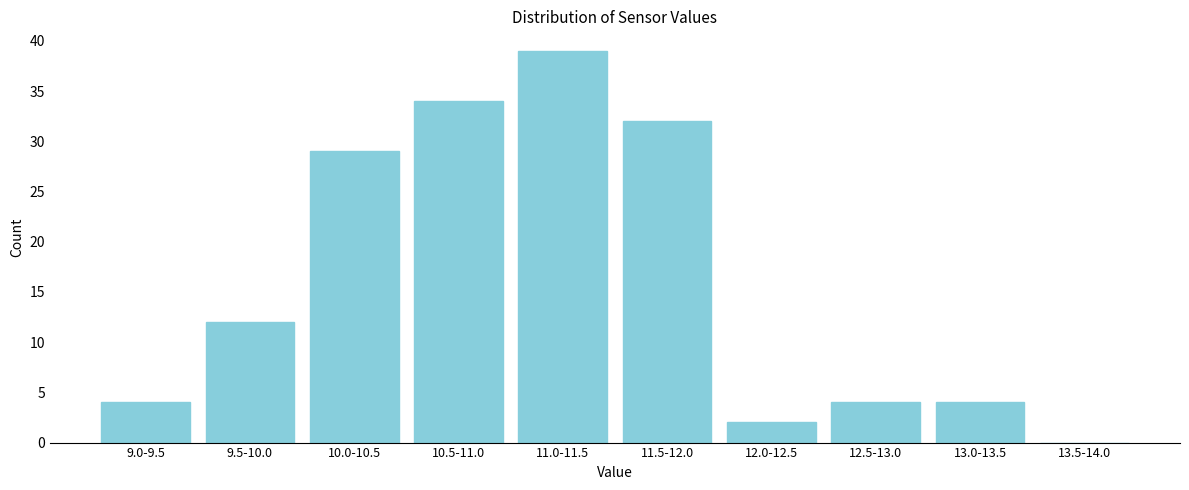

Reading left to right, transcribe all the data shown in this chart.

9.0-9.5=4	9.5-10.0=12	10.0-10.5=29	10.5-11.0=34	11.0-11.5=39	11.5-12.0=32	12.0-12.5=2	12.5-13.0=4	13.0-13.5=4	13.5-14.0=0